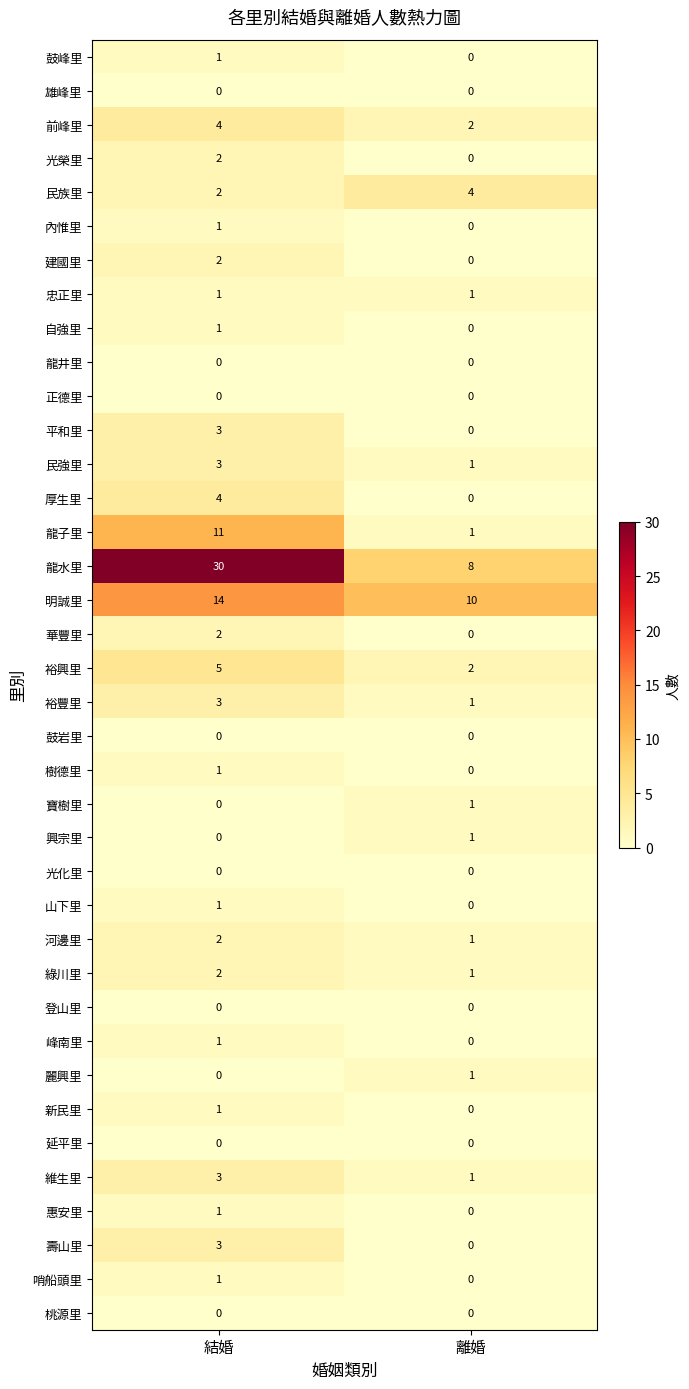

Where is 自強里 nearest to the value 0?

離婚